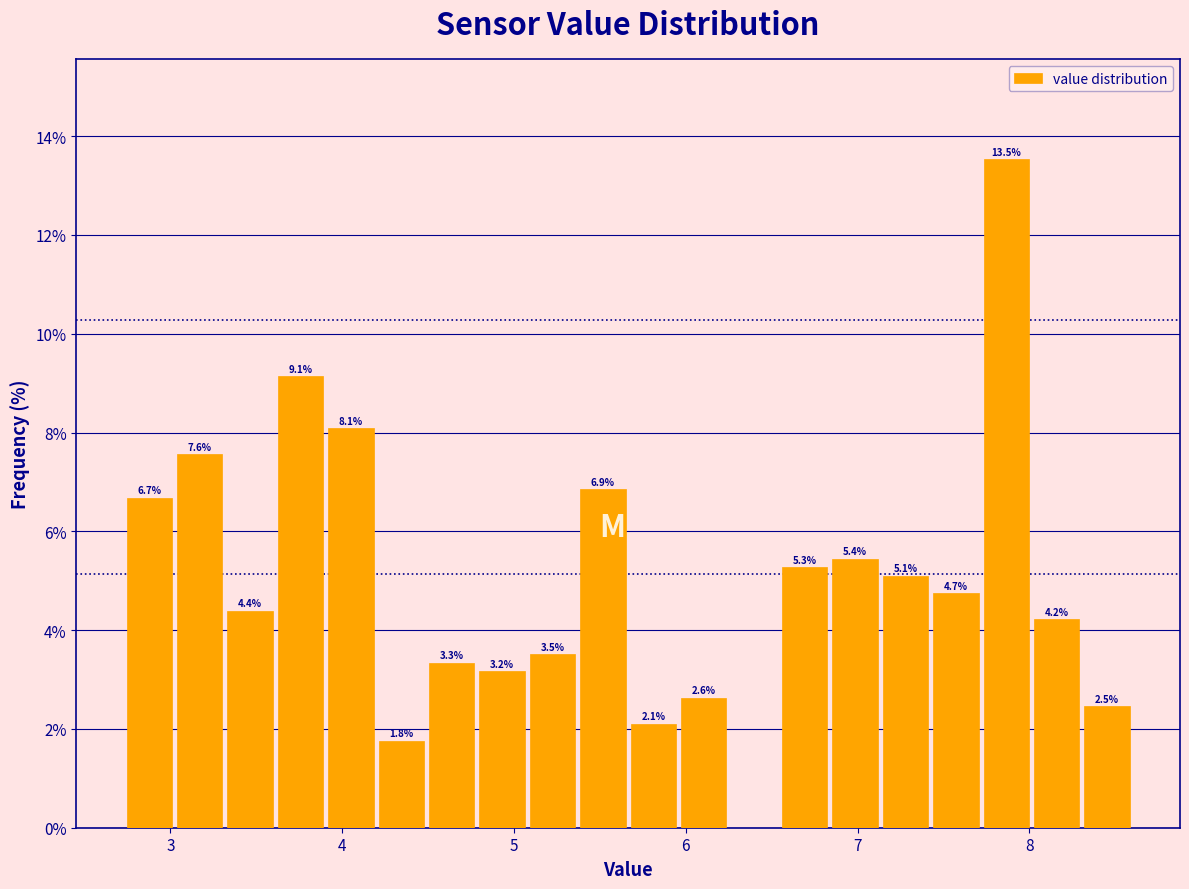

Around what value on the x-axis is the tallest bar? Give the approximate position of its centre, as read against the axis.

7.9